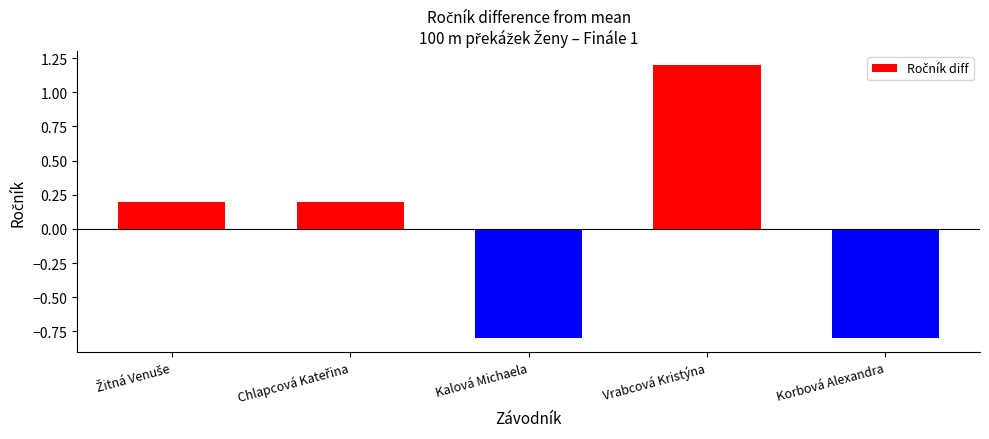

What is the difference between the maximum and minimum values?

2.0